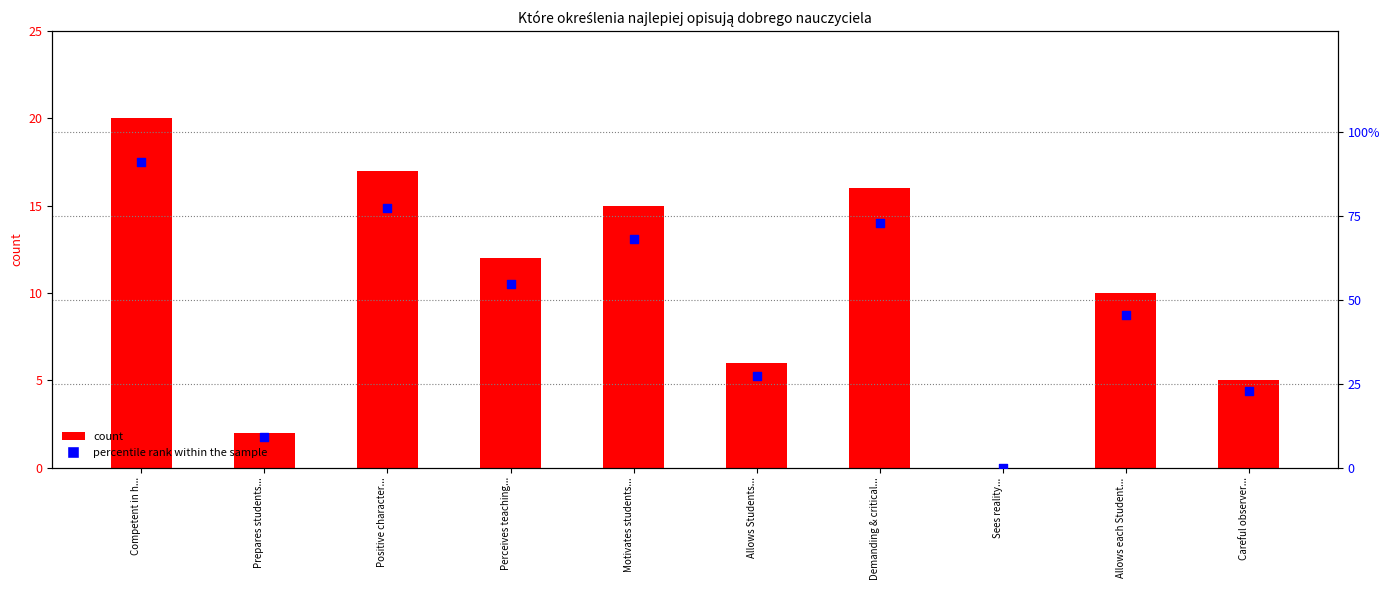

Which series has the largest Y range (max minus min)?

percentile rank within the sample